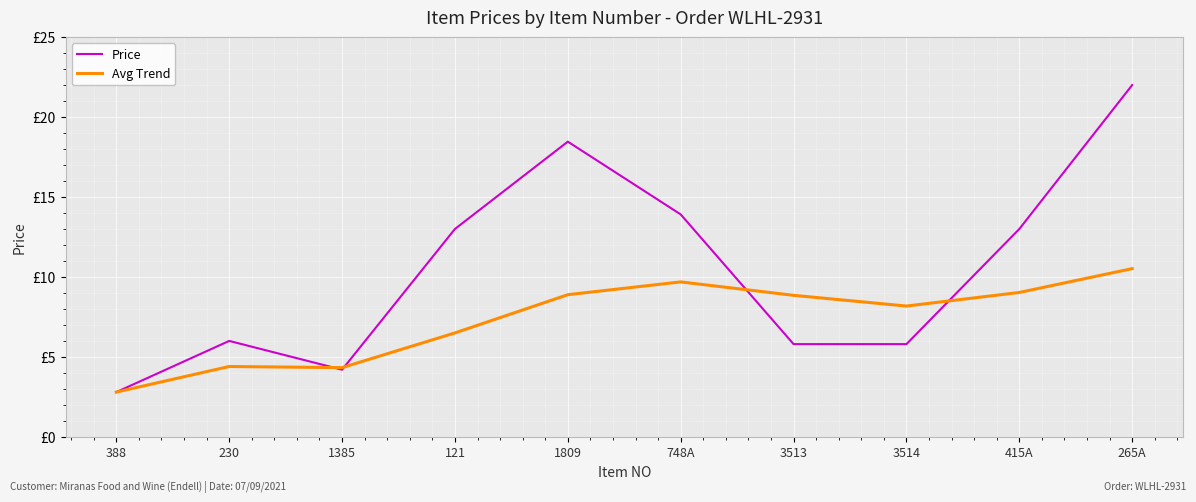

Does the chart display data point markers on the line(s)?

No